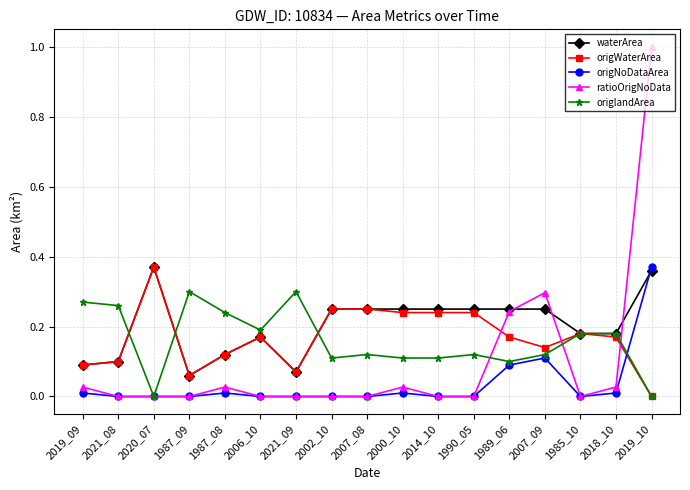

Which series has the widest spread of values?

ratioOrigNoData